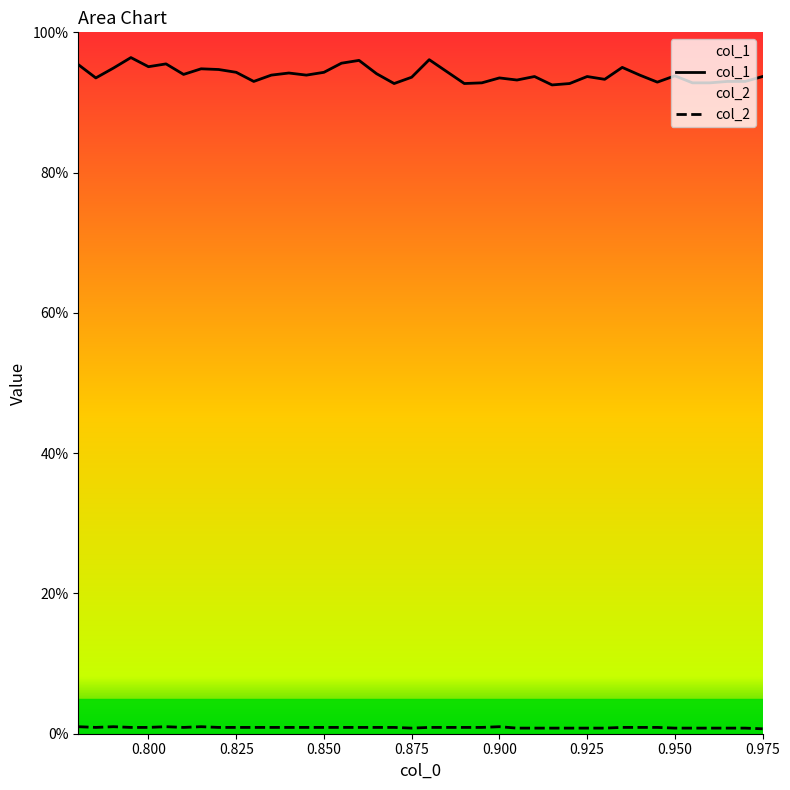

What is the minimum value for col_1?

0.9